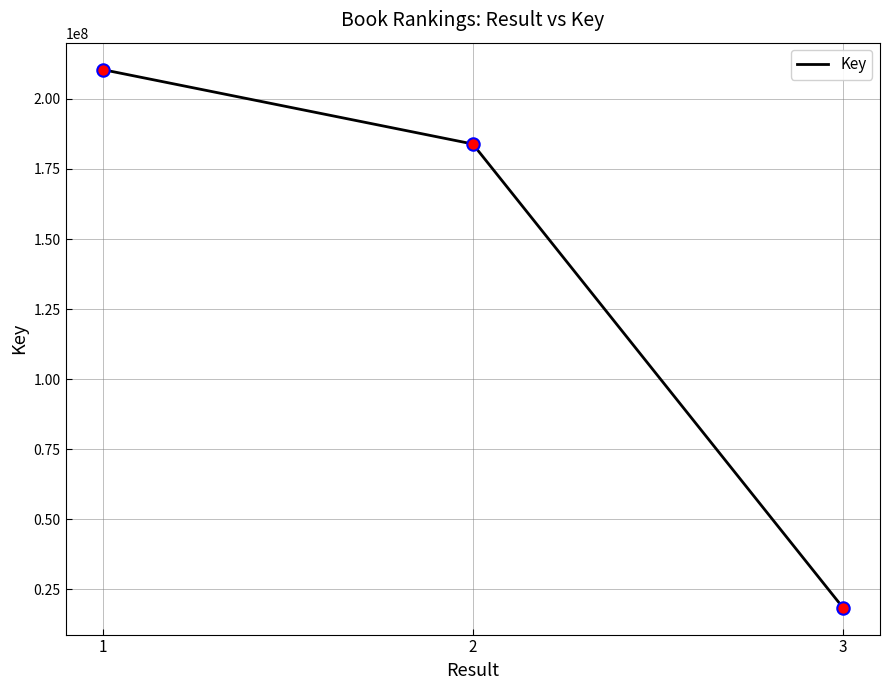

Which has a higher value, 2 or 1?

1